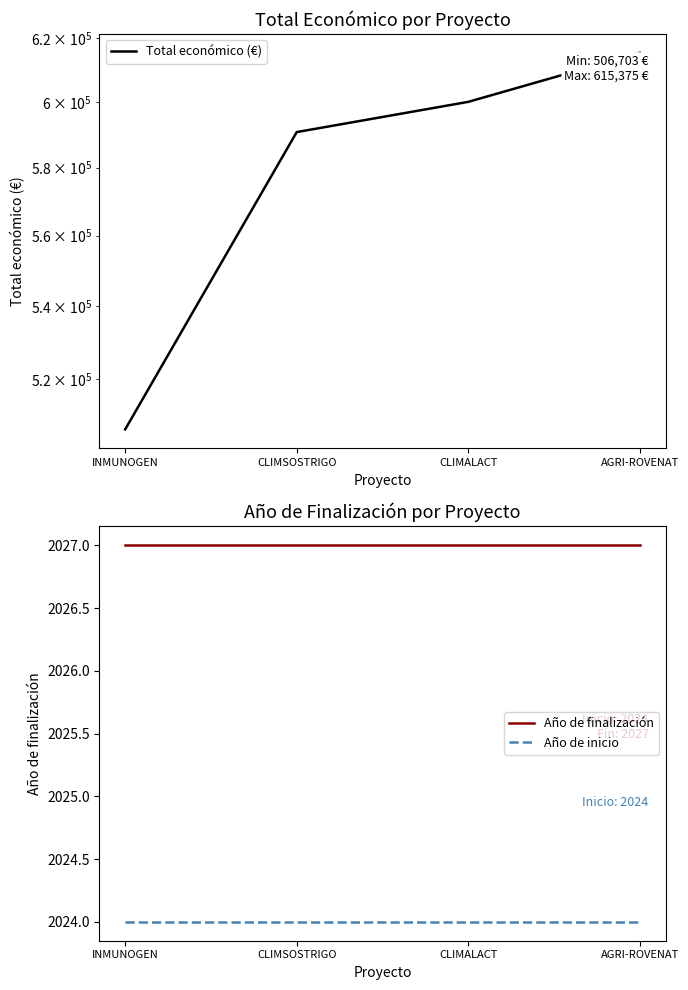

True or false: Año de inicio and Año de finalización cross at least once.

False